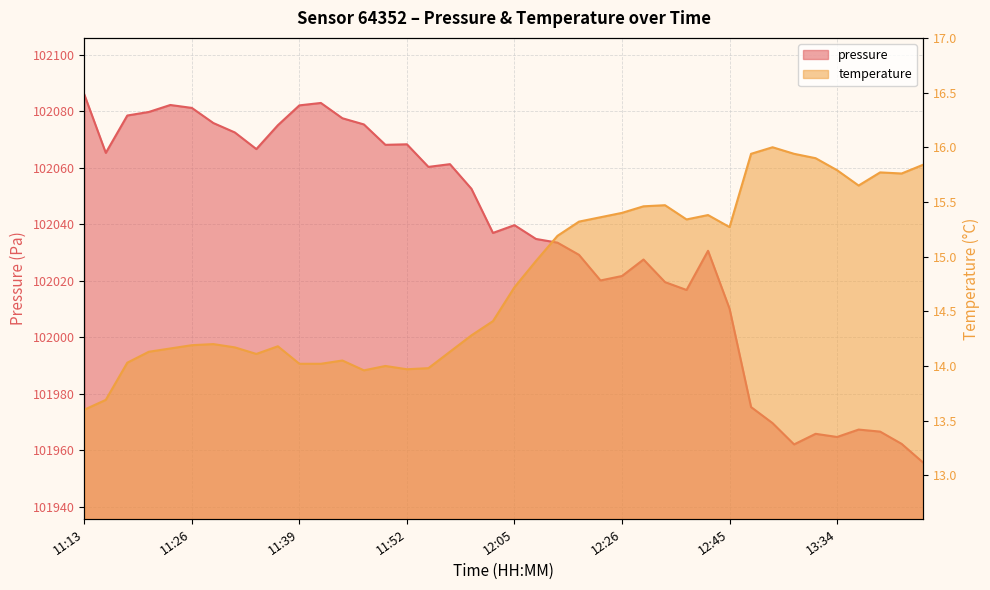

Where is the first local maximum for pressure?

11:23